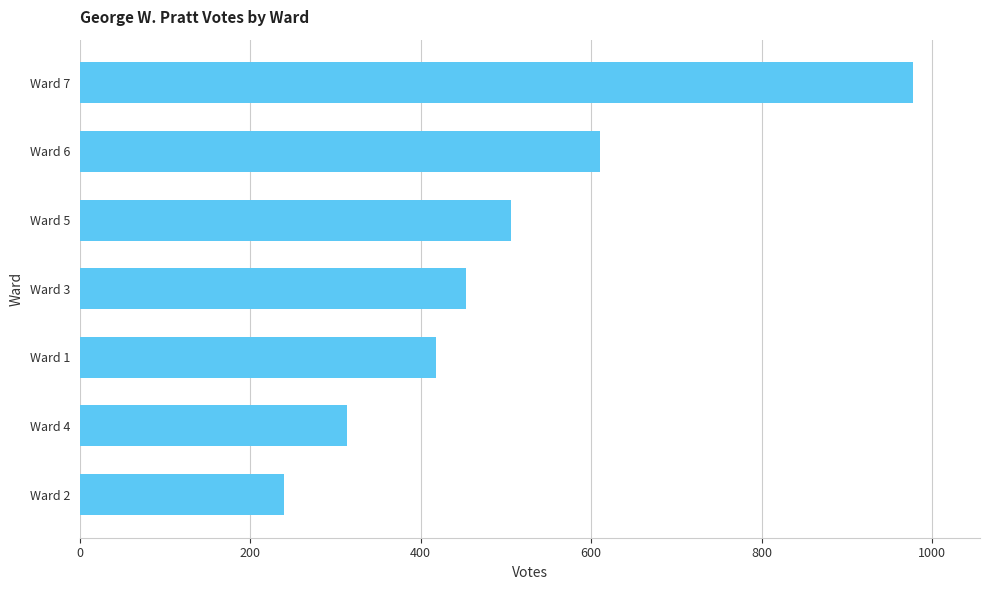

What value does the data have at Ward 4, to the nearest 10?

310